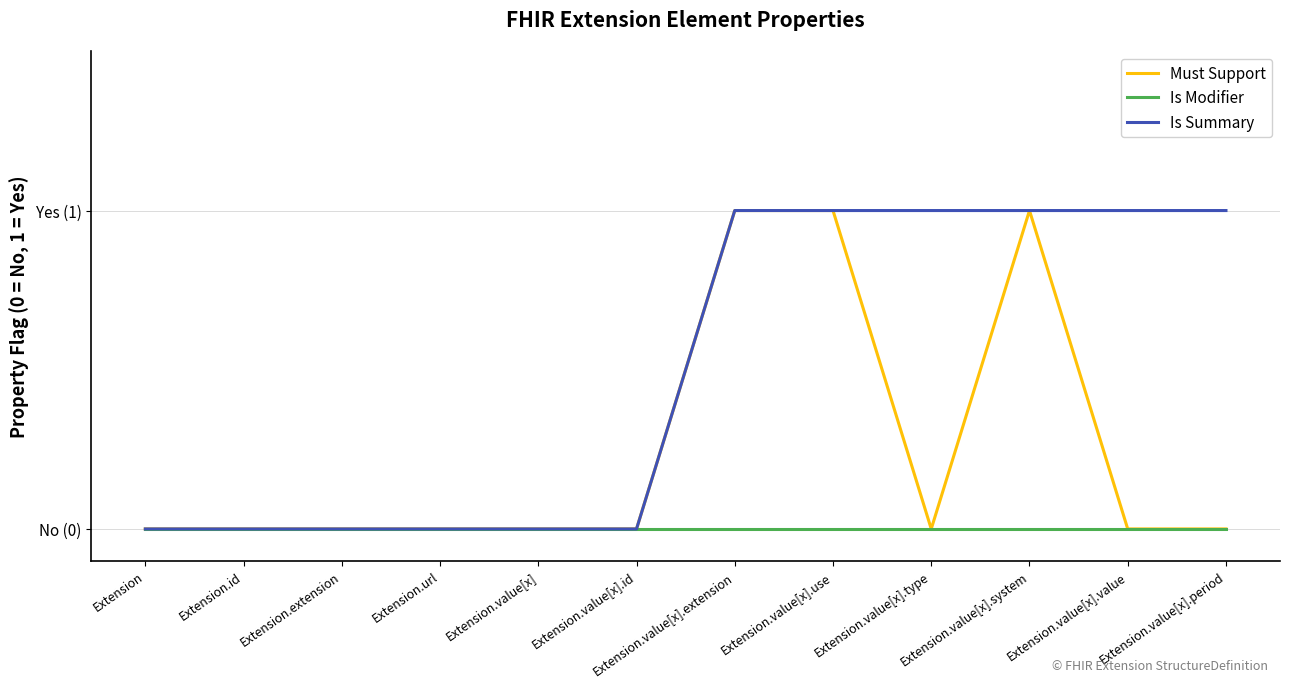

What is the difference between the second highest and second lowest values in the Must Support series?

1